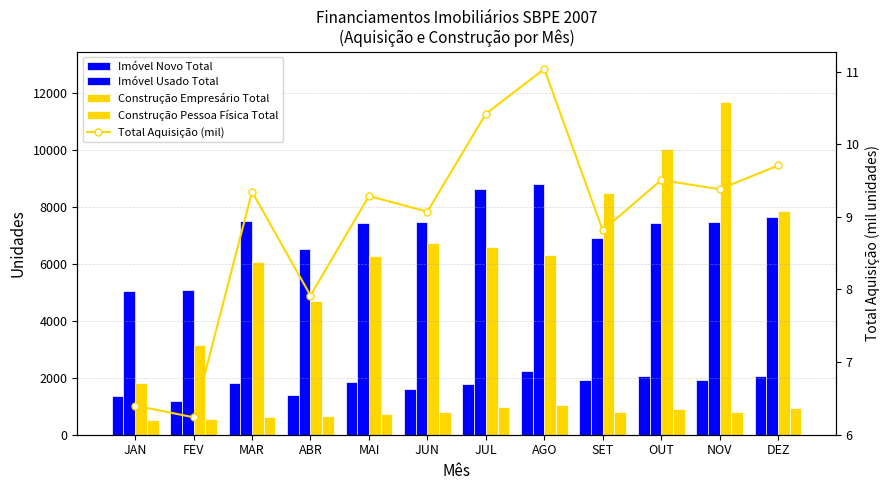

What is the difference between the second highest and second lowest values in the Imóvel Usado Total series?

3555.0